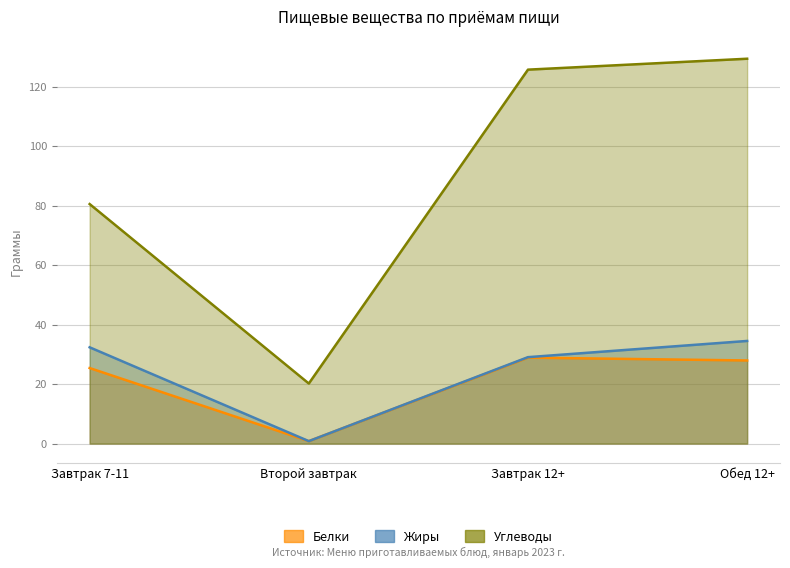

What is the lowest value of the Белки series?

0.8